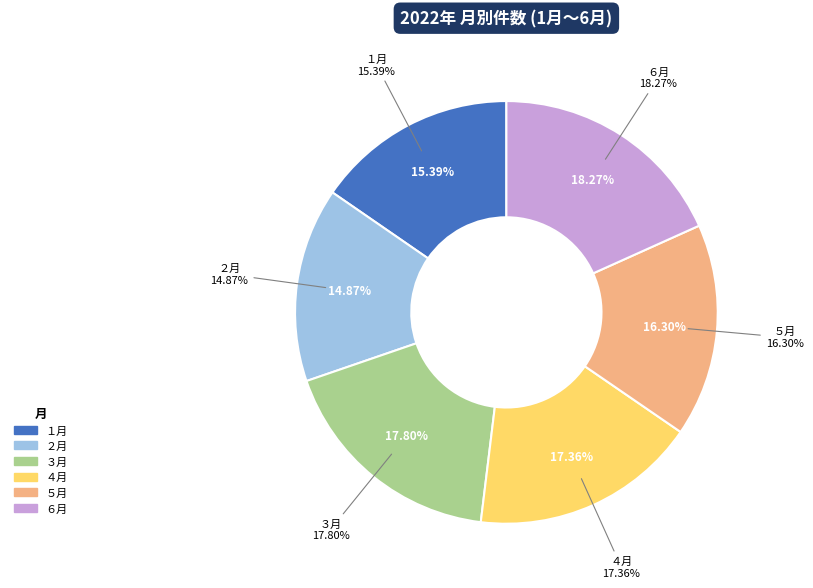

What is the change in value from ２月 to ５月?

+163785